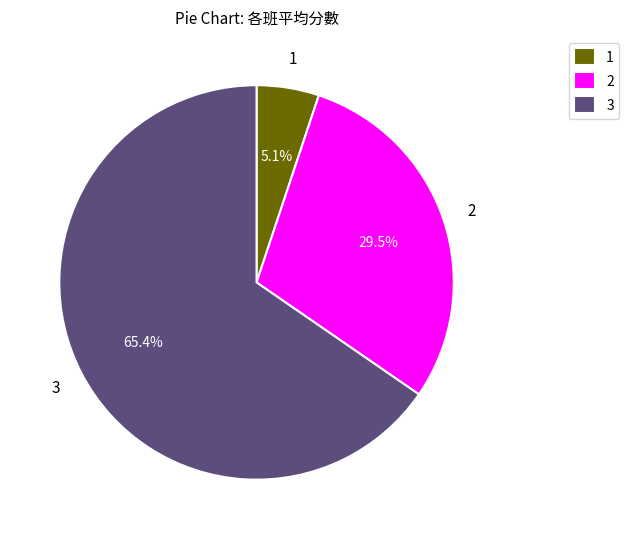

Approximately how many times larger is the value at 3 compared to 1?

12.8